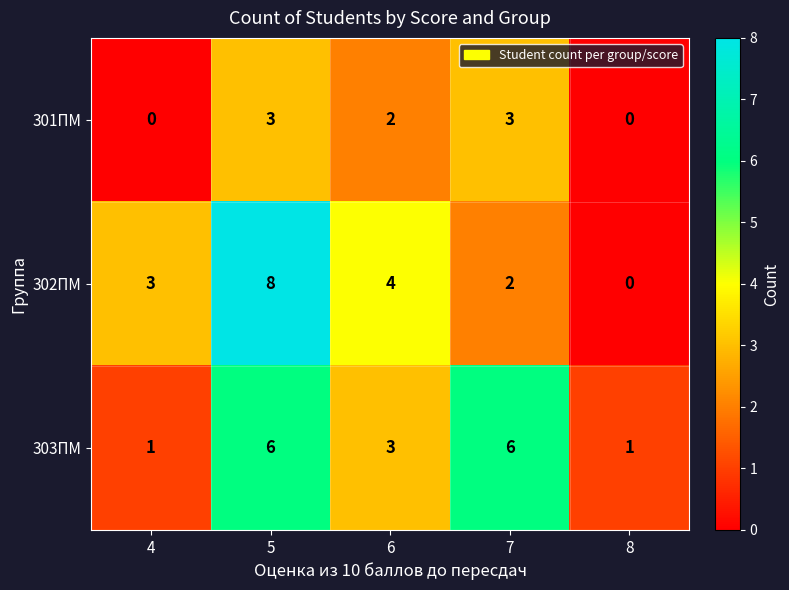

Reading right to left, transcribe all the data shown in this chart.

301ПМ: 0	3	2	3	0
302ПМ: 0	2	4	8	3
303ПМ: 1	6	3	6	1